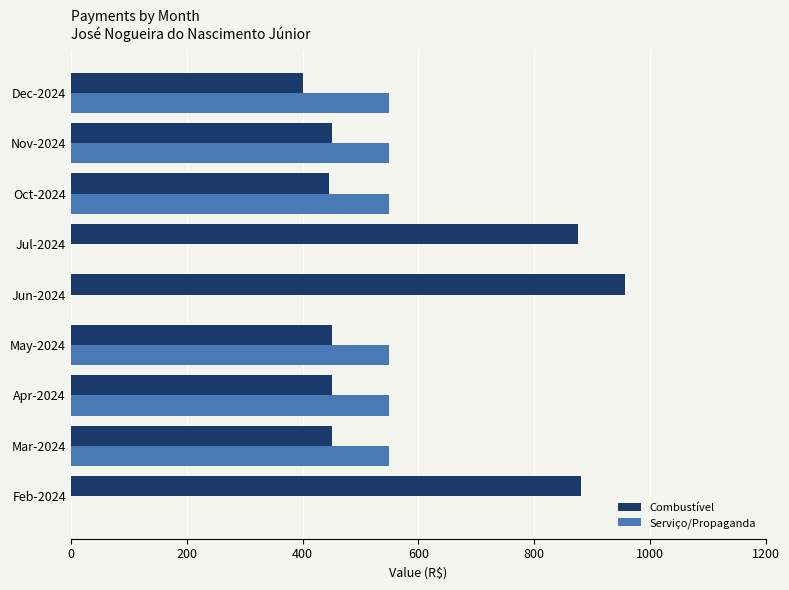

What is the sum of all Combustível values?

5356.1